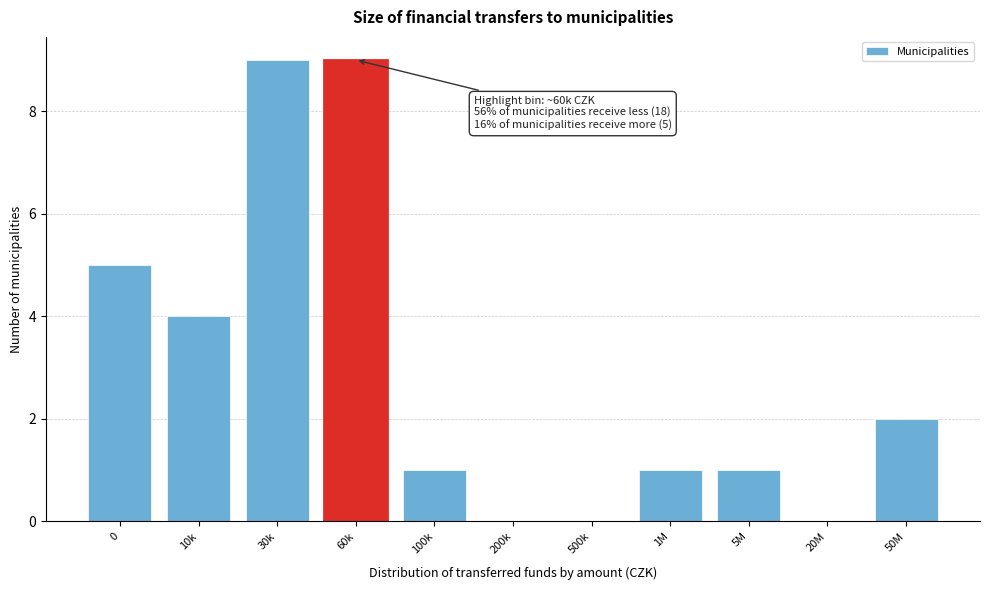

Reading left to right, list all the values displayed in this chart.

0=5	10k=4	30k=9	60k=9	100k=1	200k=0	500k=0	1M=1	5M=1	20M=0	50M=2